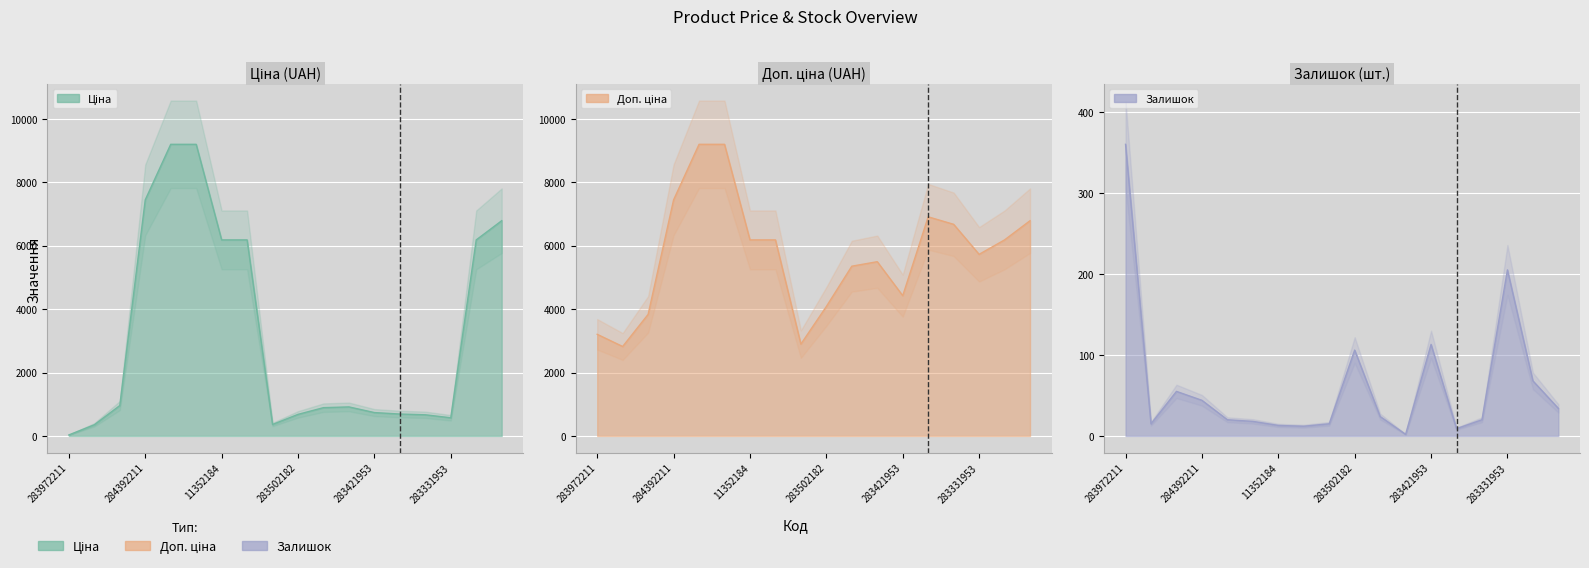

How many lines are shown in the chart?

3